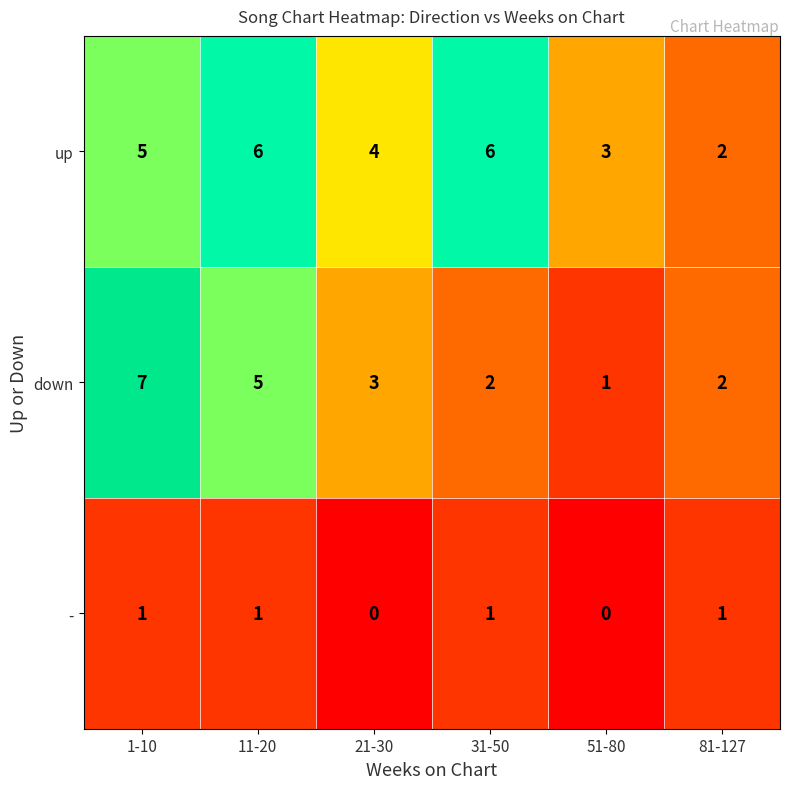

What is the sum of all - values?

4